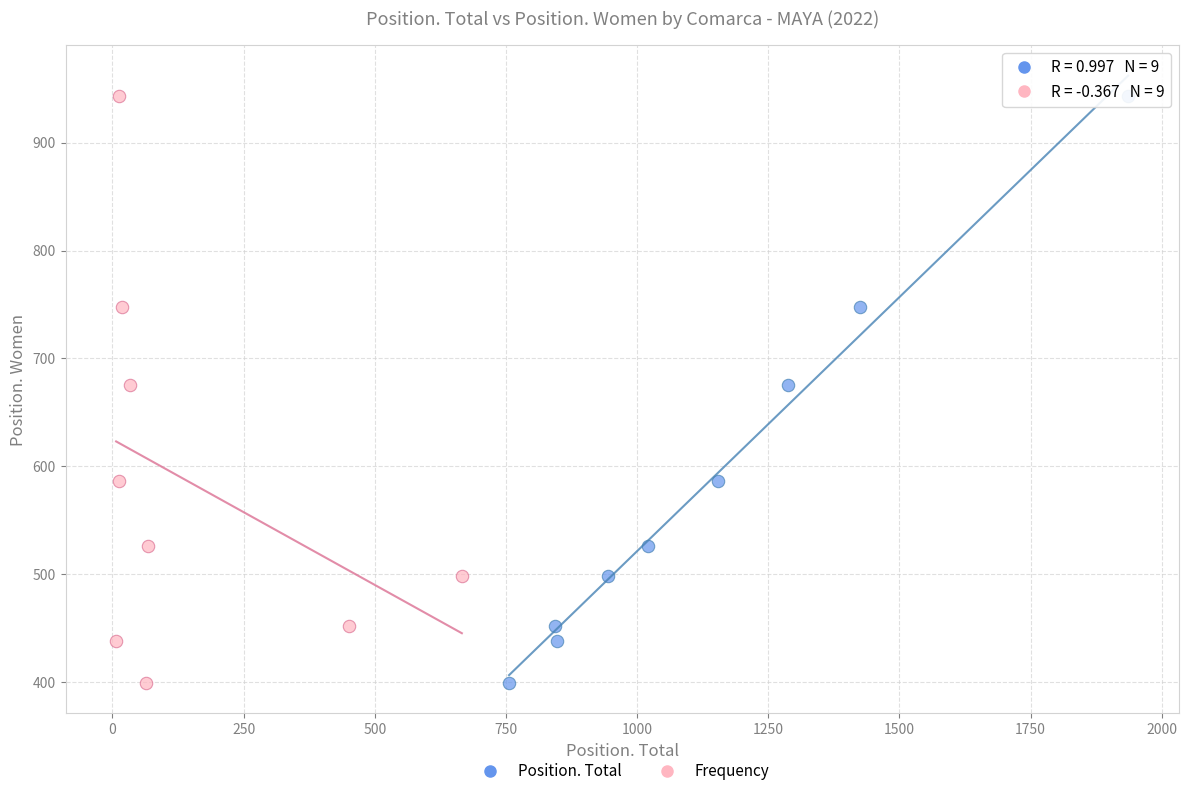

What are all the series names shown in the legend?

Position. Total, Frequency